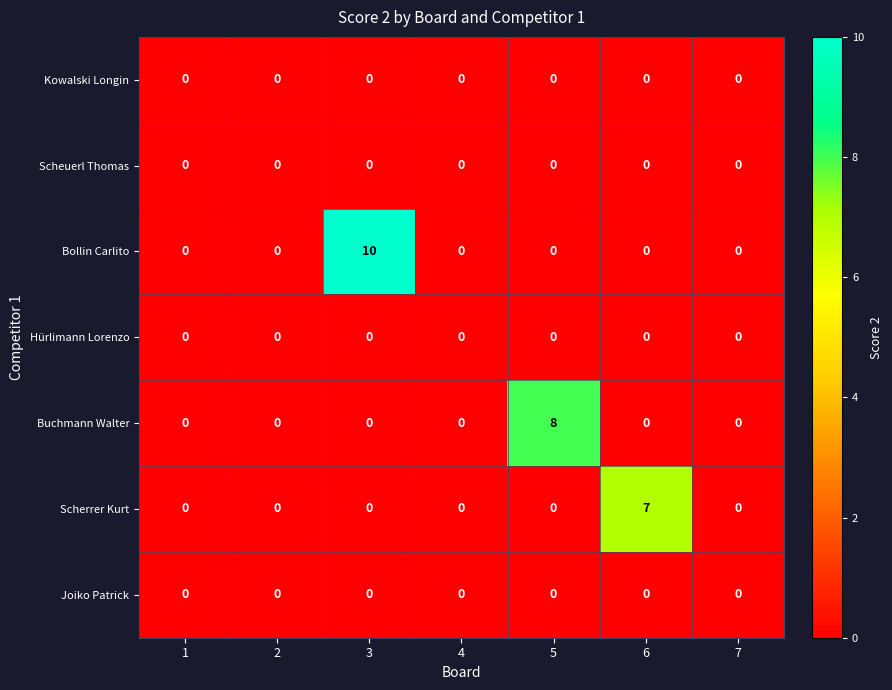

The value of Scherrer Kurt at 7 is -5. True or false?

False